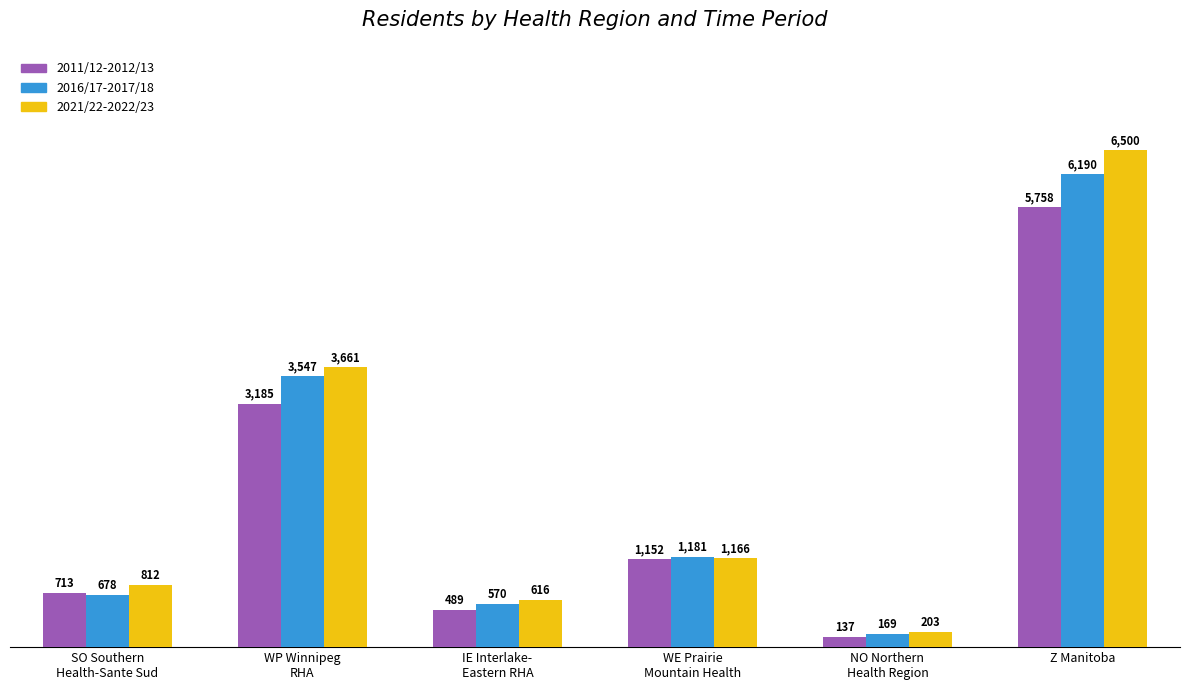

At how many categories does at least one series exceed 4927?

1